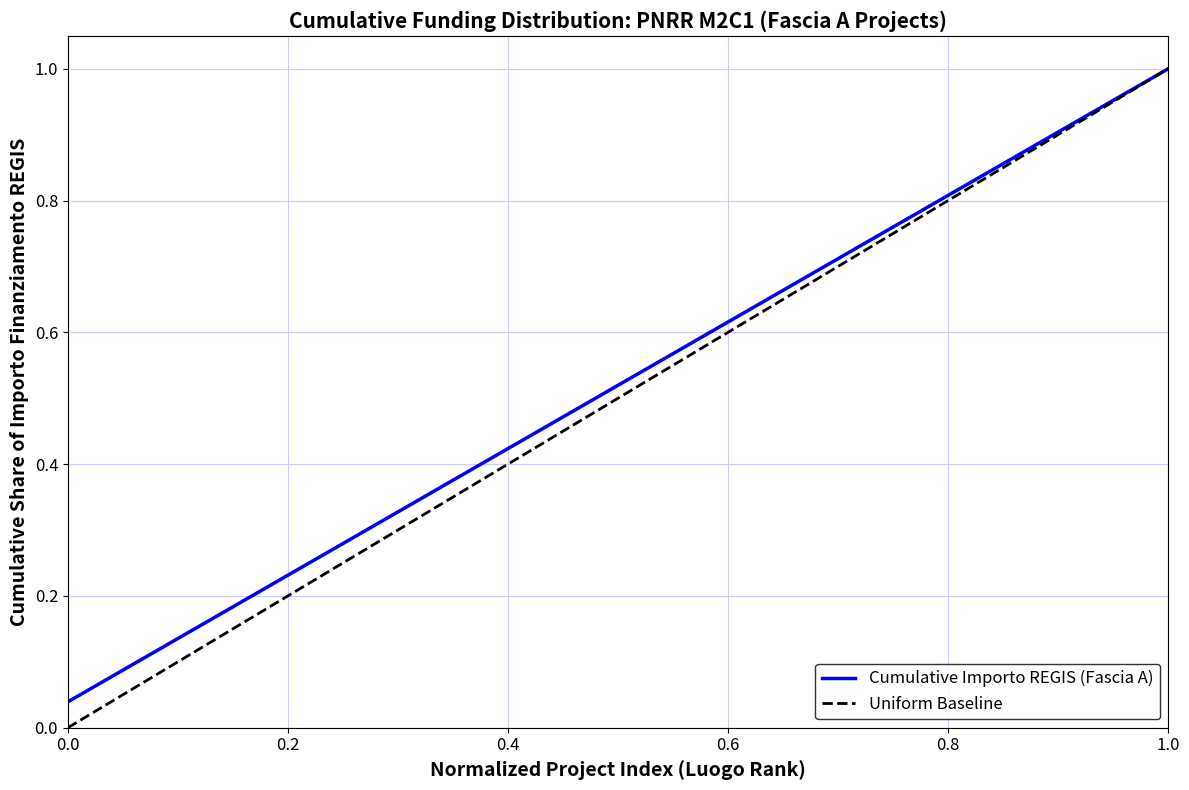

Is this an area chart (filled region under the line)?

No